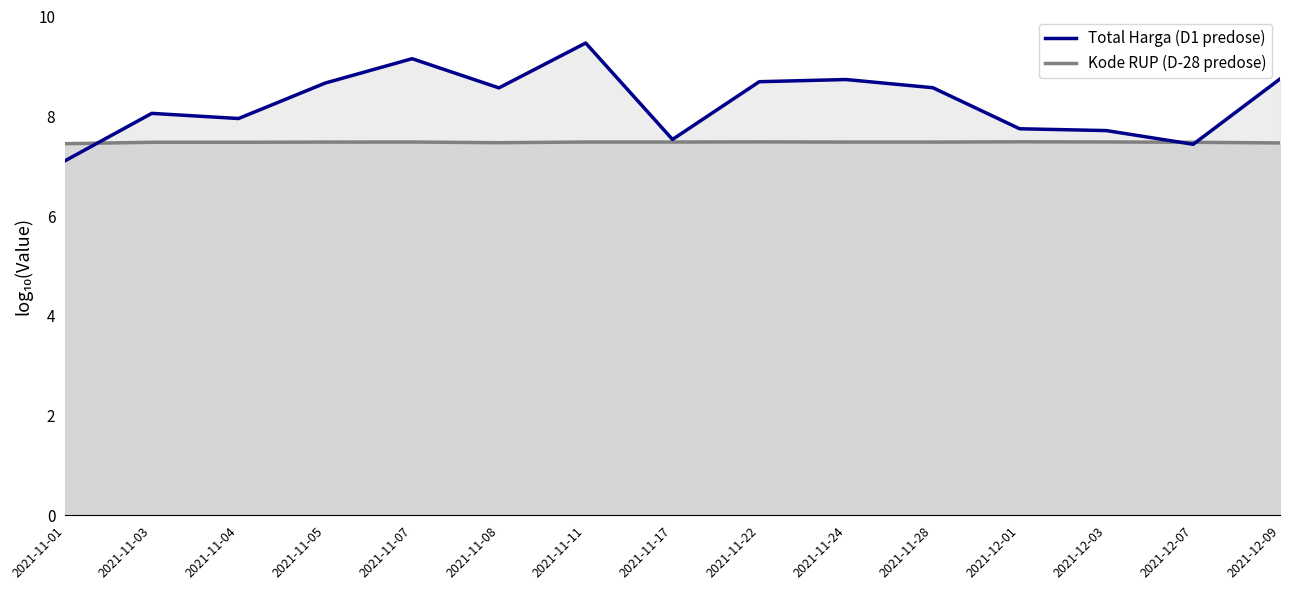

What is the label of the 2nd point from the left?

2021-11-03